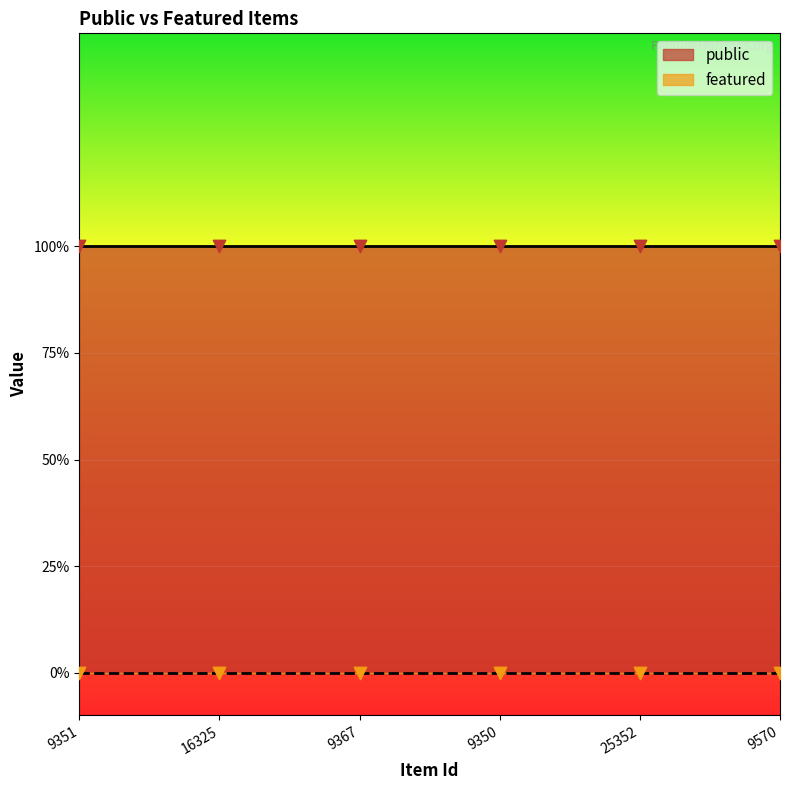

At how many categories does at least one series exceed 0?

6